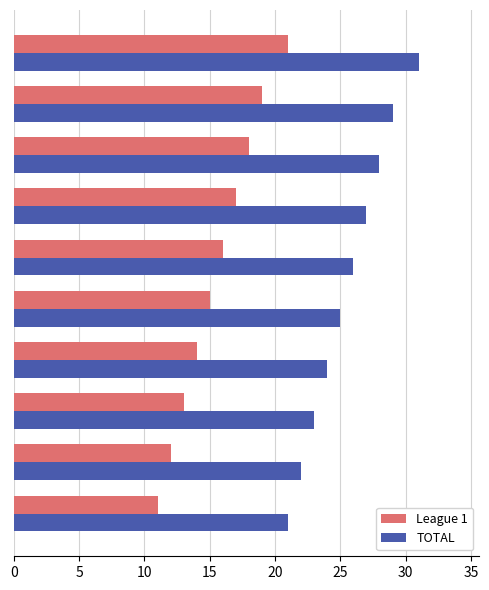

What is the sum of all TOTAL values?

256